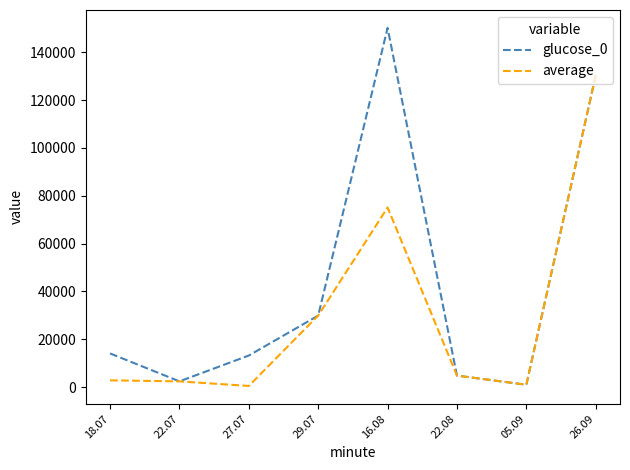

What is the greatest value displayed?

150229.0